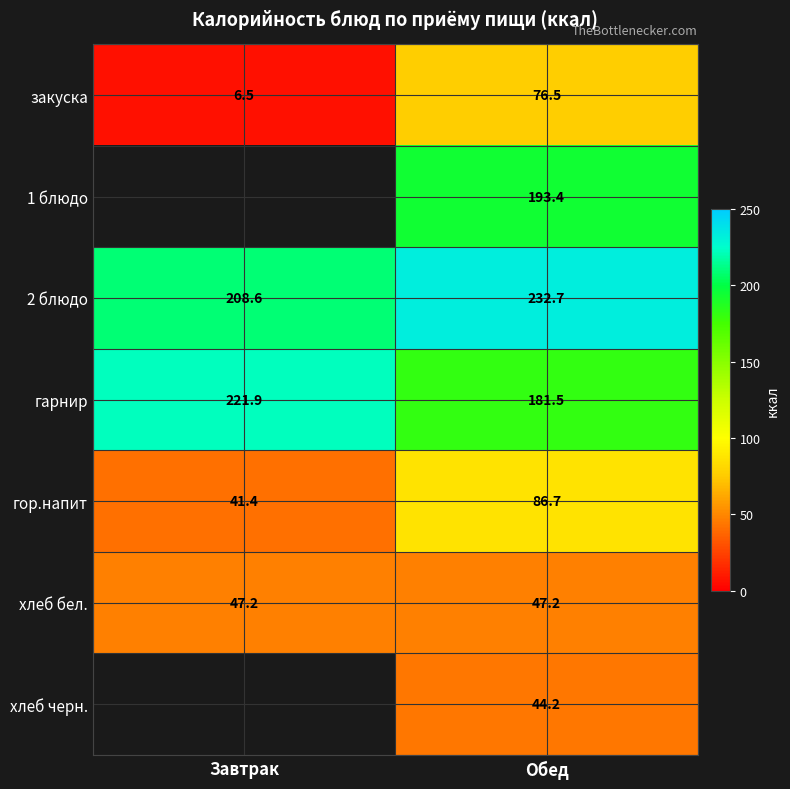

At which label does гарнир reach its peak?

Завтрак